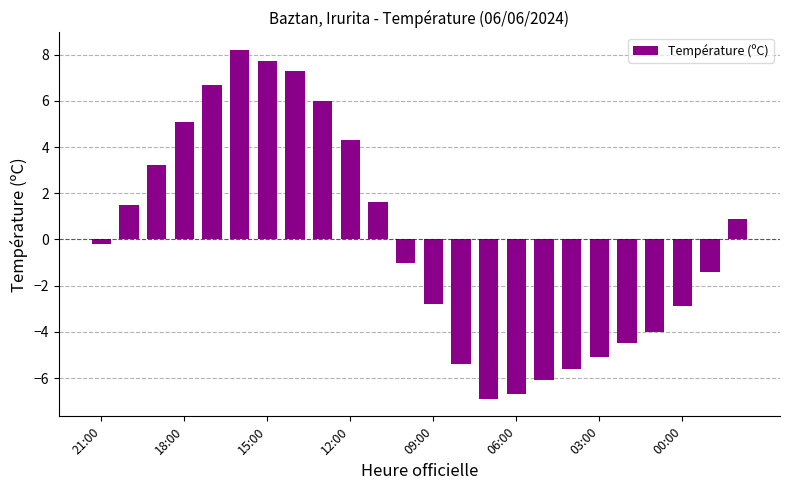

Reading left to right, extract all data points from this chart.

-0.2	1.5	3.2	5.1	6.7	8.2	7.7	7.3	6.0	4.3	1.6	-1.0	-2.8	-5.4	-6.9	-6.7	-6.1	-5.6	-5.1	-4.5	-4.0	-2.9	-1.4	0.9